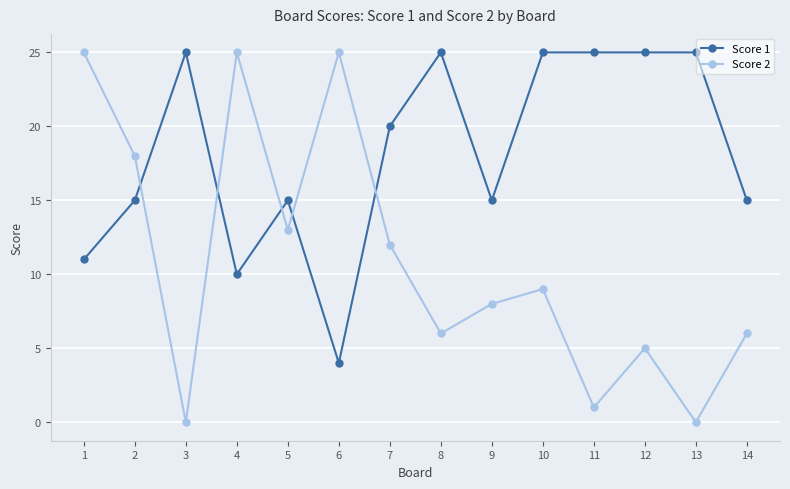

How many data points in Score 1 are less than 20?

7